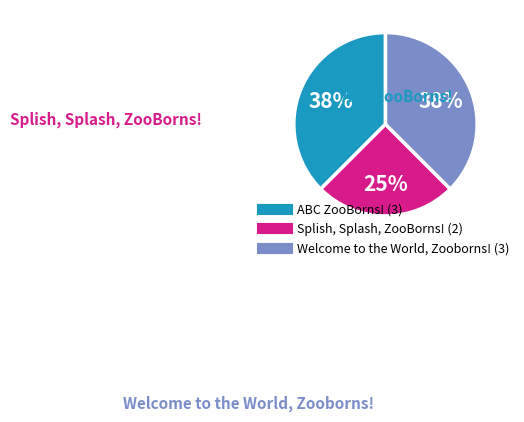

Which has a higher value, Splish, Splash, ZooBorns! or Welcome to the World, Zooborns!?

Welcome to the World, Zooborns!